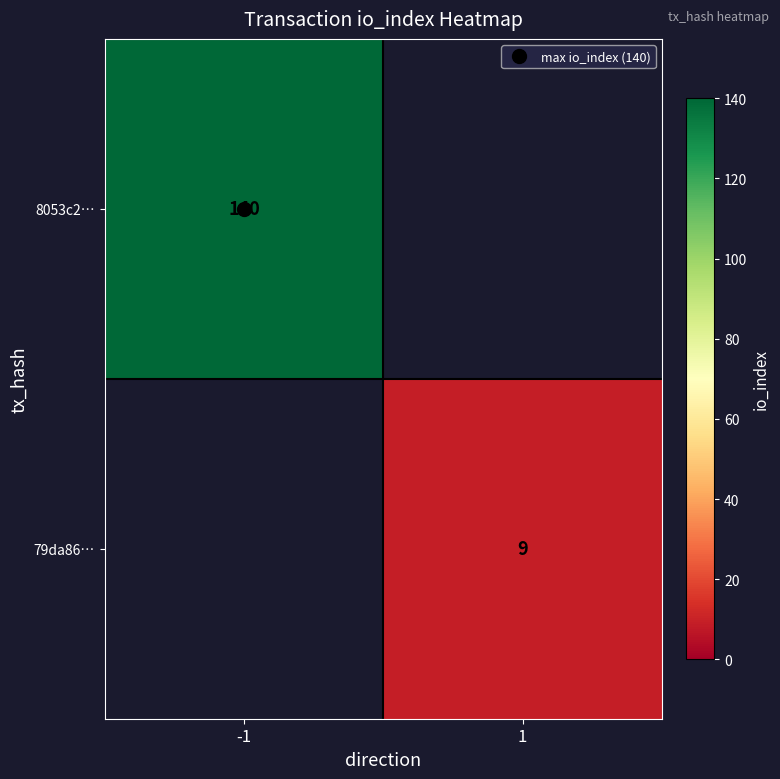

The 8053c2… series shows 140 at -1. True or false?

True